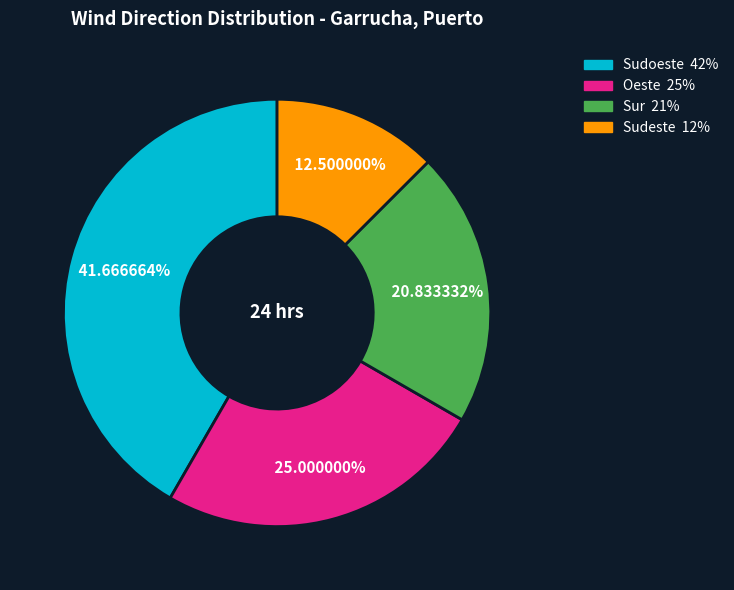

Count the number of slices in the pie.

4